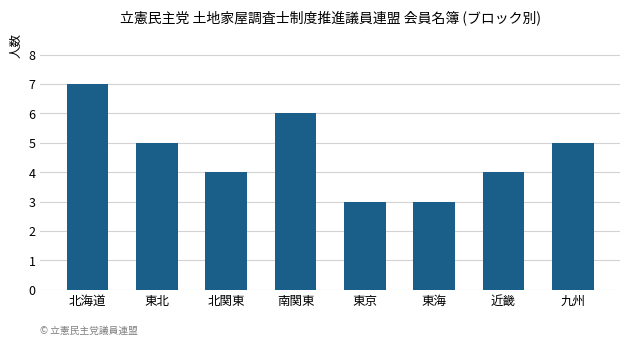

Reading left to right, transcribe all the data shown in this chart.

北海道=7	東北=5	北関東=4	南関東=6	東京=3	東海=3	近畿=4	九州=5